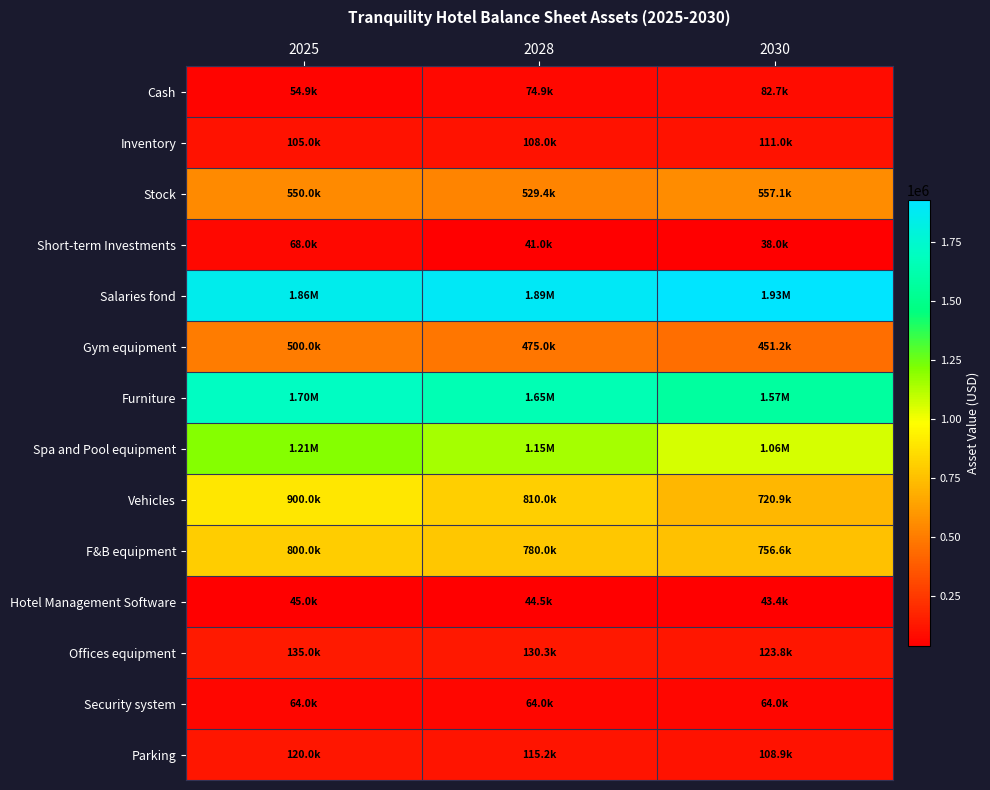

What is the minimum value shown in the chart?

38000.0